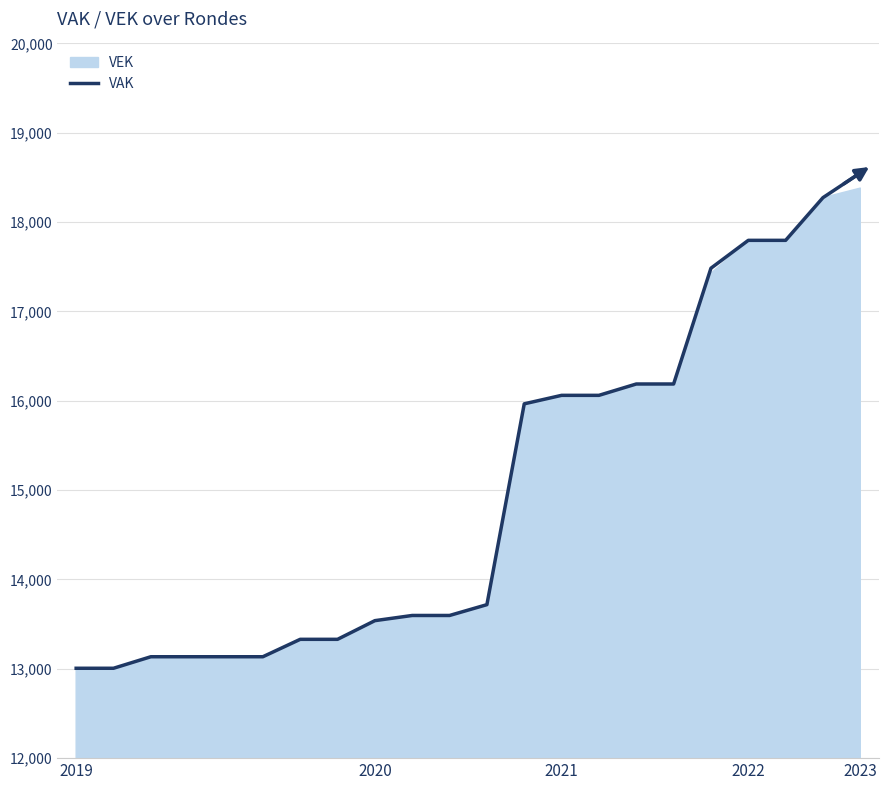

What is the greatest value displayed?

18551